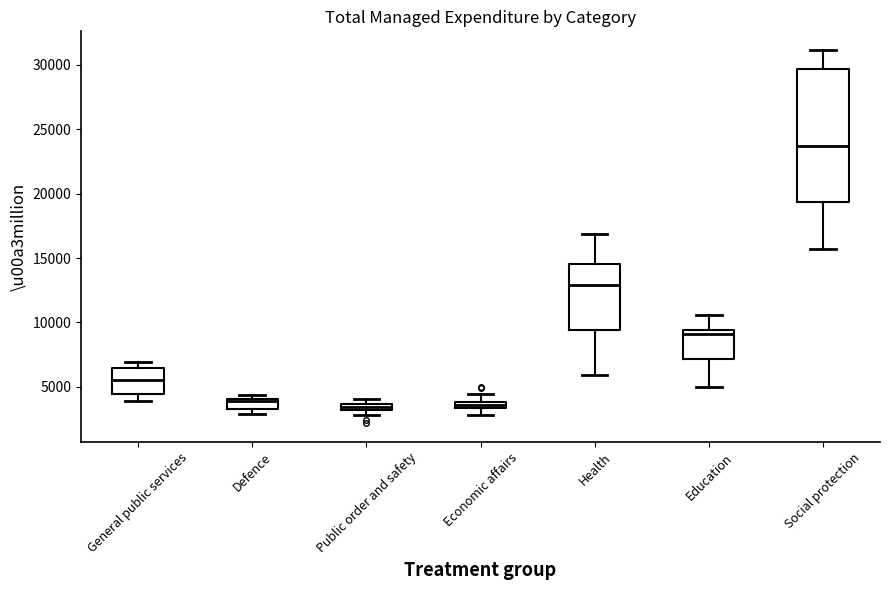

Which box is the tallest, from its lower edge to its upper edge?

Social protection